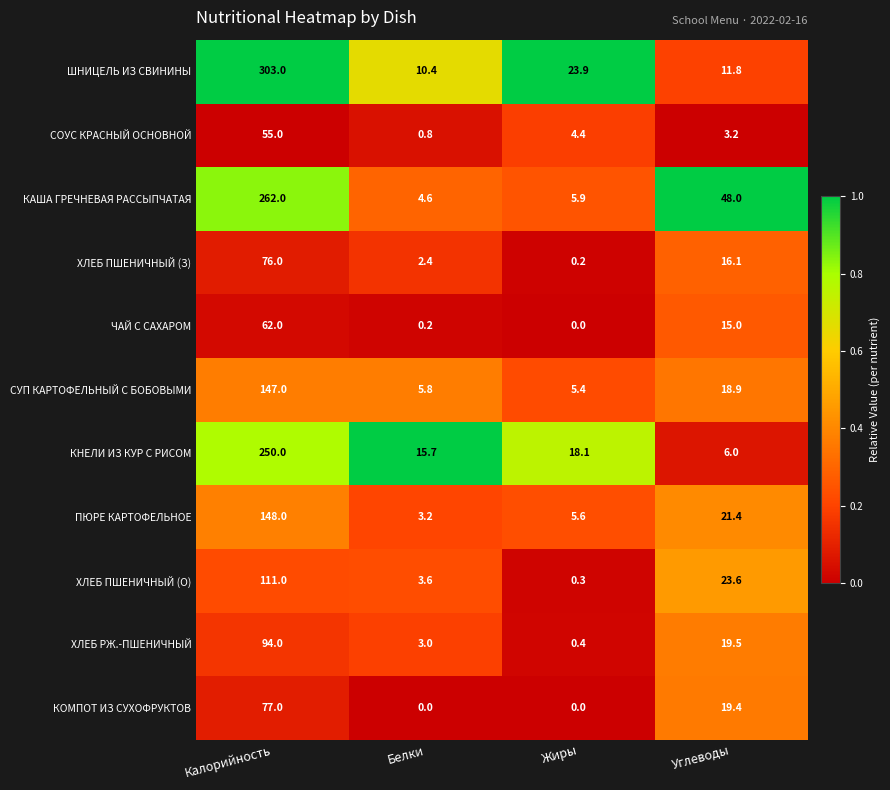

What is the sum of the ХЛЕБ РЖ.-ПШЕНИЧНЫЙ values at Жиры and Калорийность?

94.4